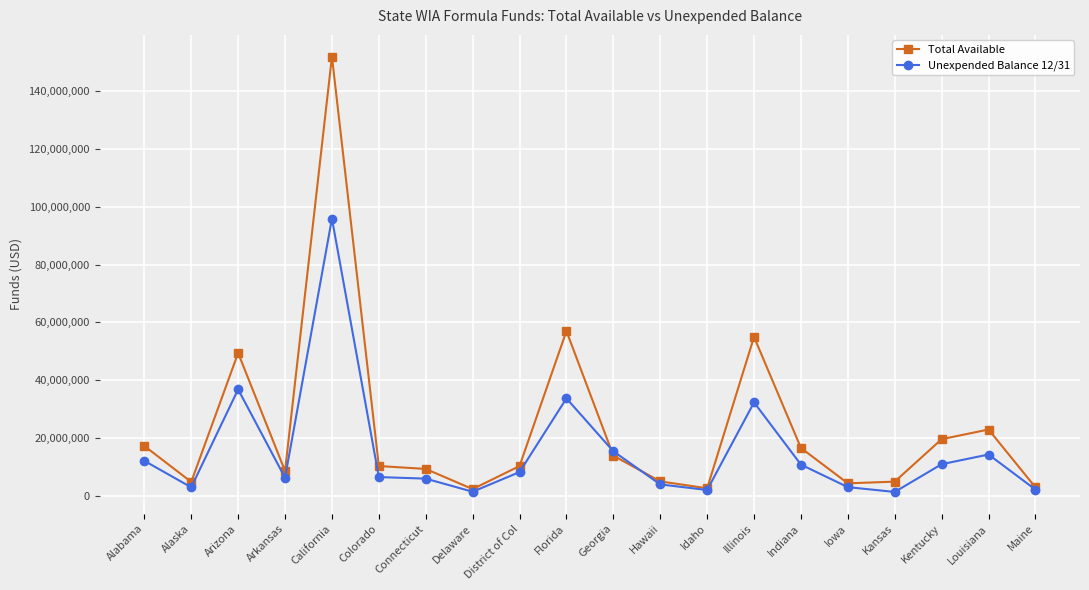

In Unexpended Balance 12/31, how many points are lower than both neighbors (excluding endpoints)?

5